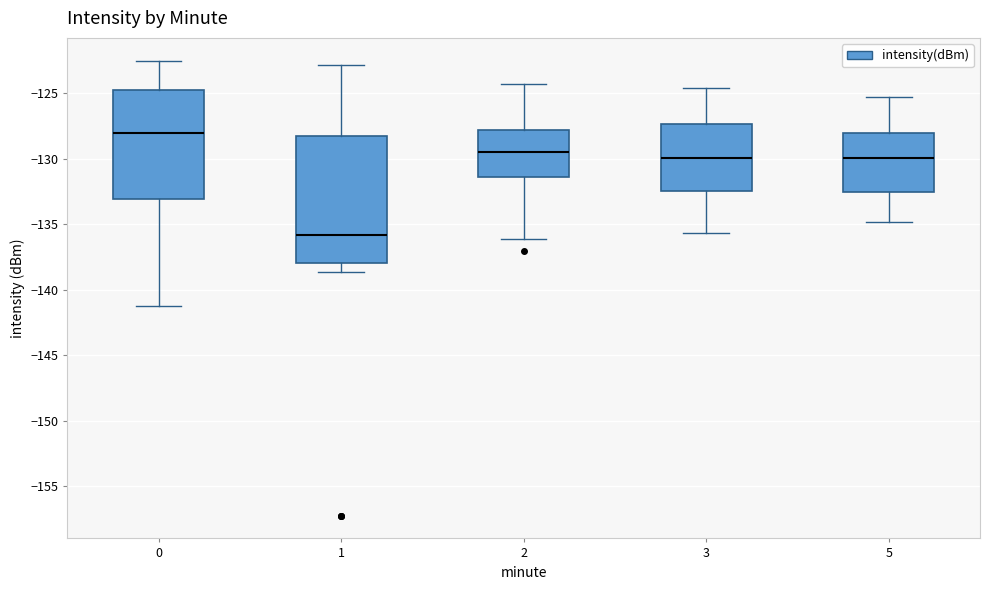

Which box's median line is the lowest?

1